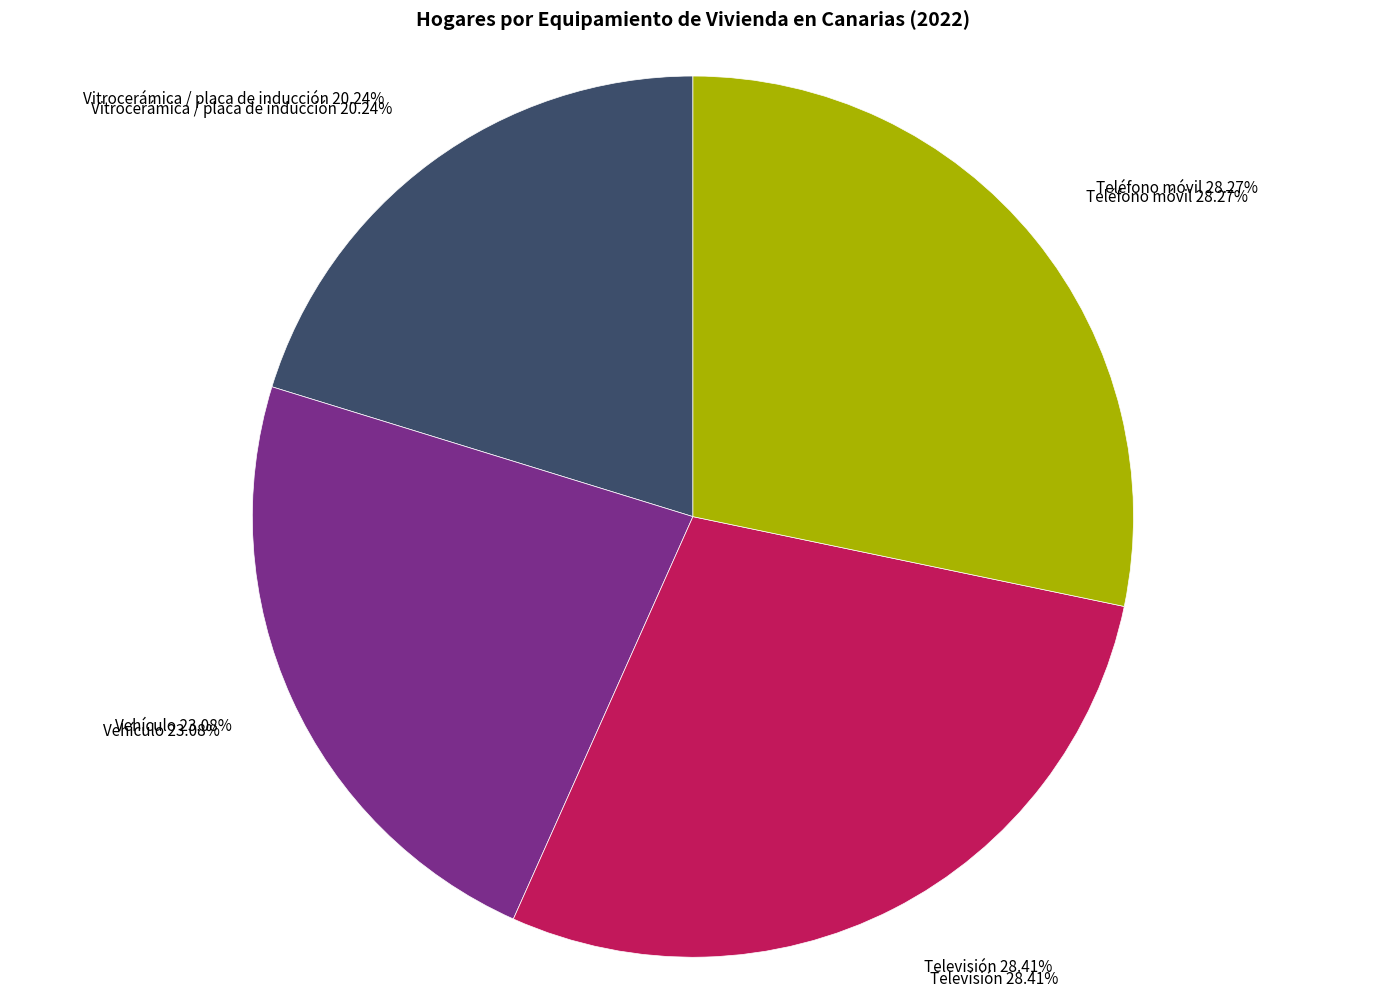

What portion of the pie excludes Teléfono móvil?

71.7%